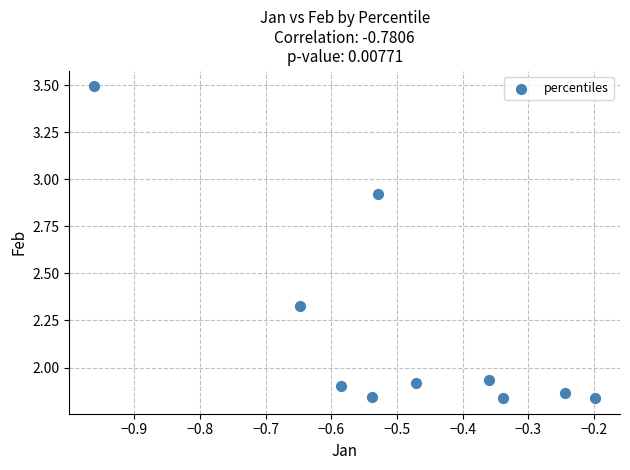

What is the range of Y values (max minus min)?

1.7